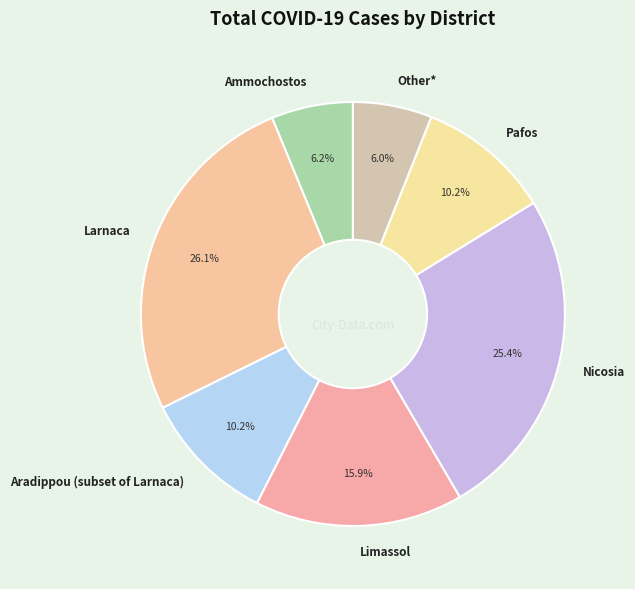

How many slices are in this pie chart?

7